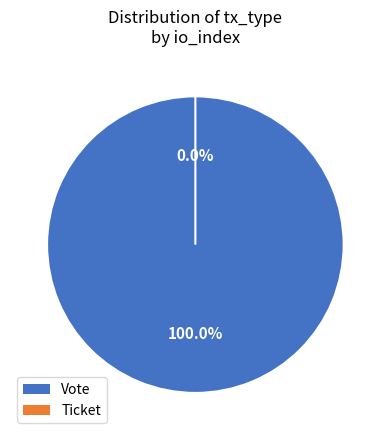

To the nearest percent, what is the difference between the largest and smallest slice percentages?

100%